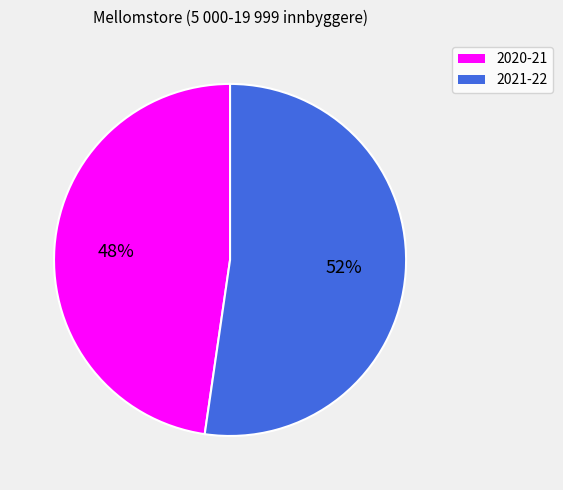

To the nearest percent, what portion does 2021-22 represent?

52%